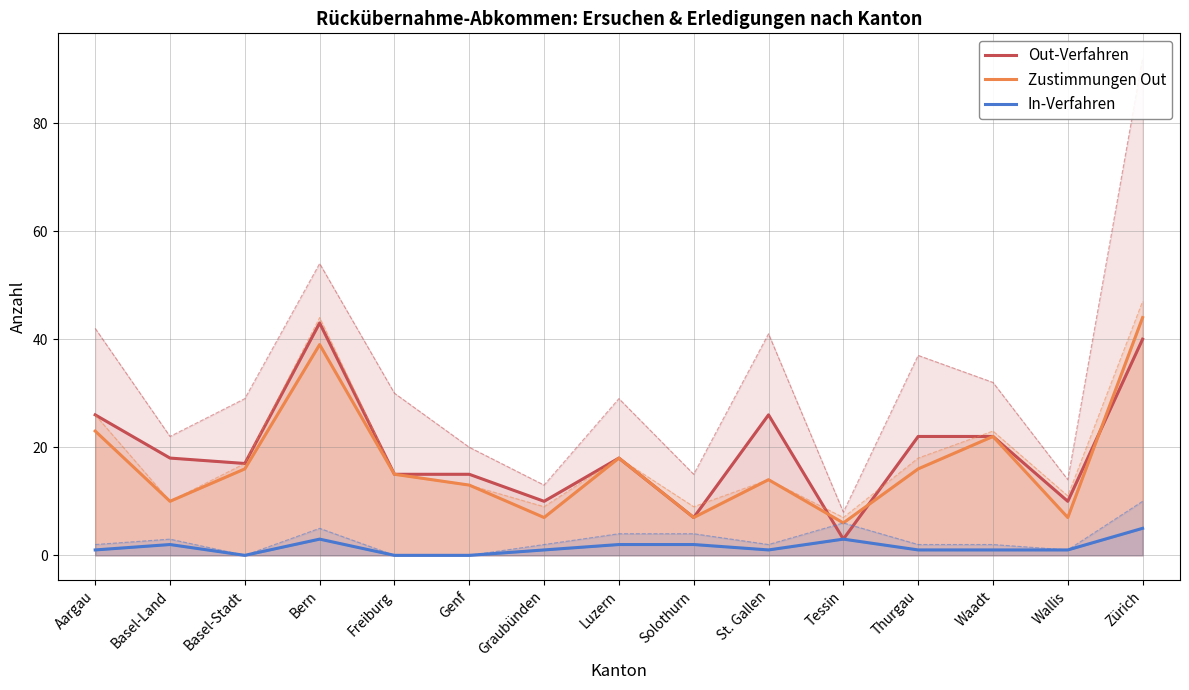

Between Genf and Tessin, which series saw the biggest shift?

Out-Verfahren